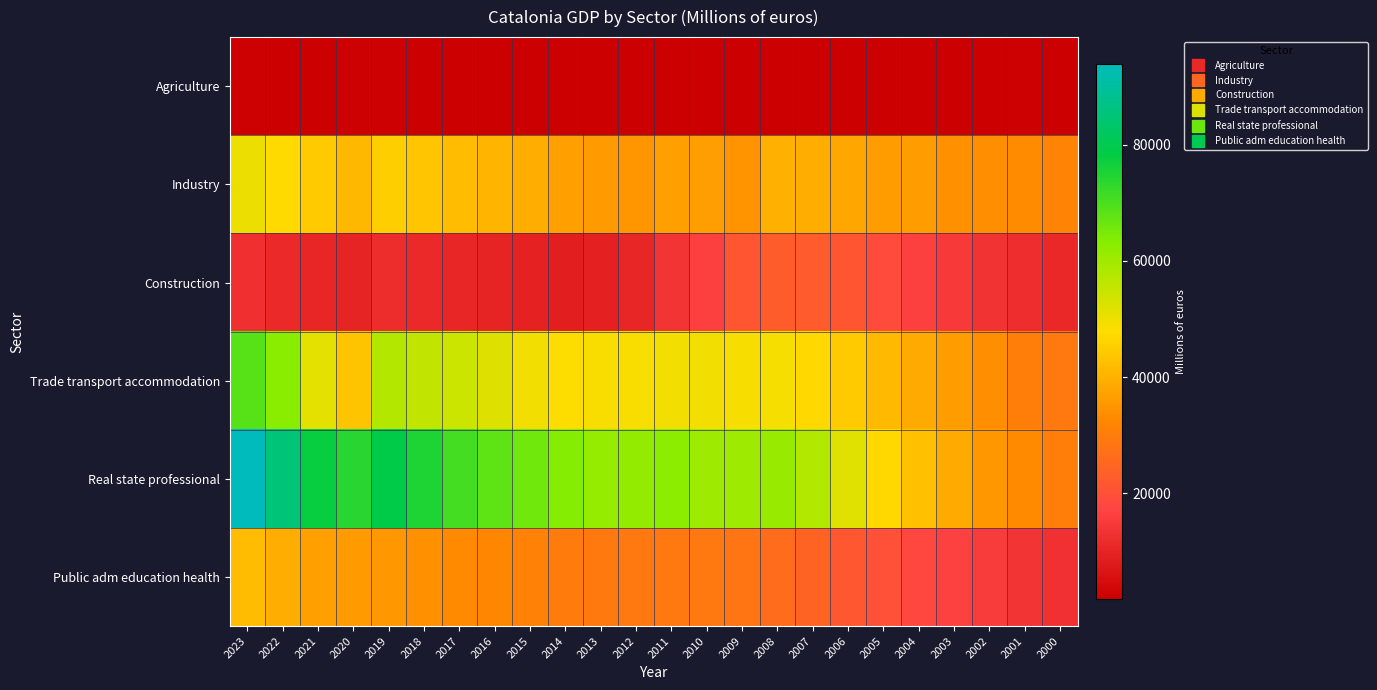

Rank the series at 2020 from highest to lowest value.

Real state professional, Trade transport accommodation, Industry, Public adm education health, Construction, Agriculture